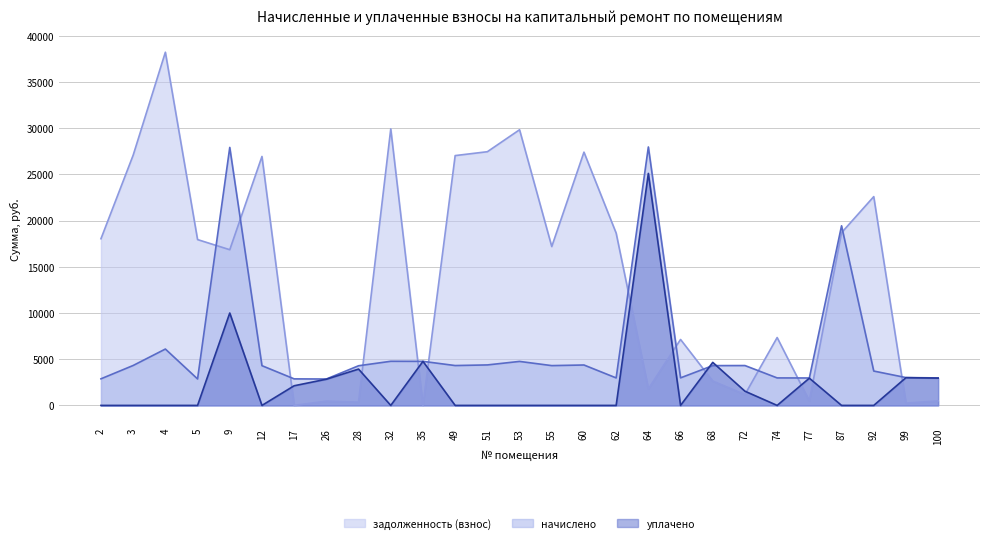

What is the sum of the начислено values at 5 and 77?

5833.0